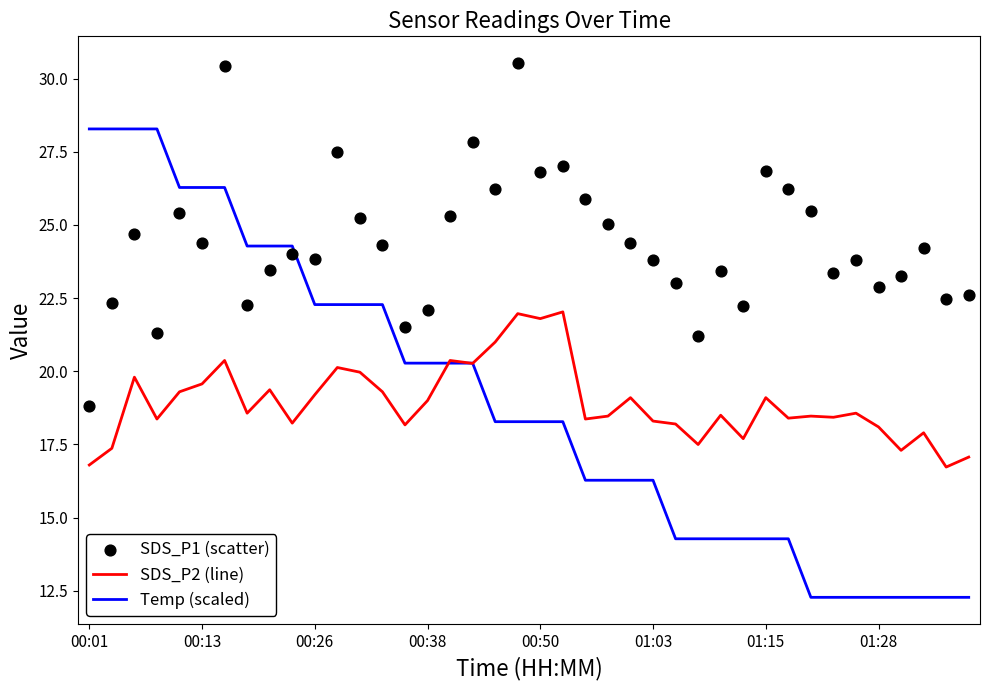

Which series has the largest total across all categories?

SDS_P1 (scatter)